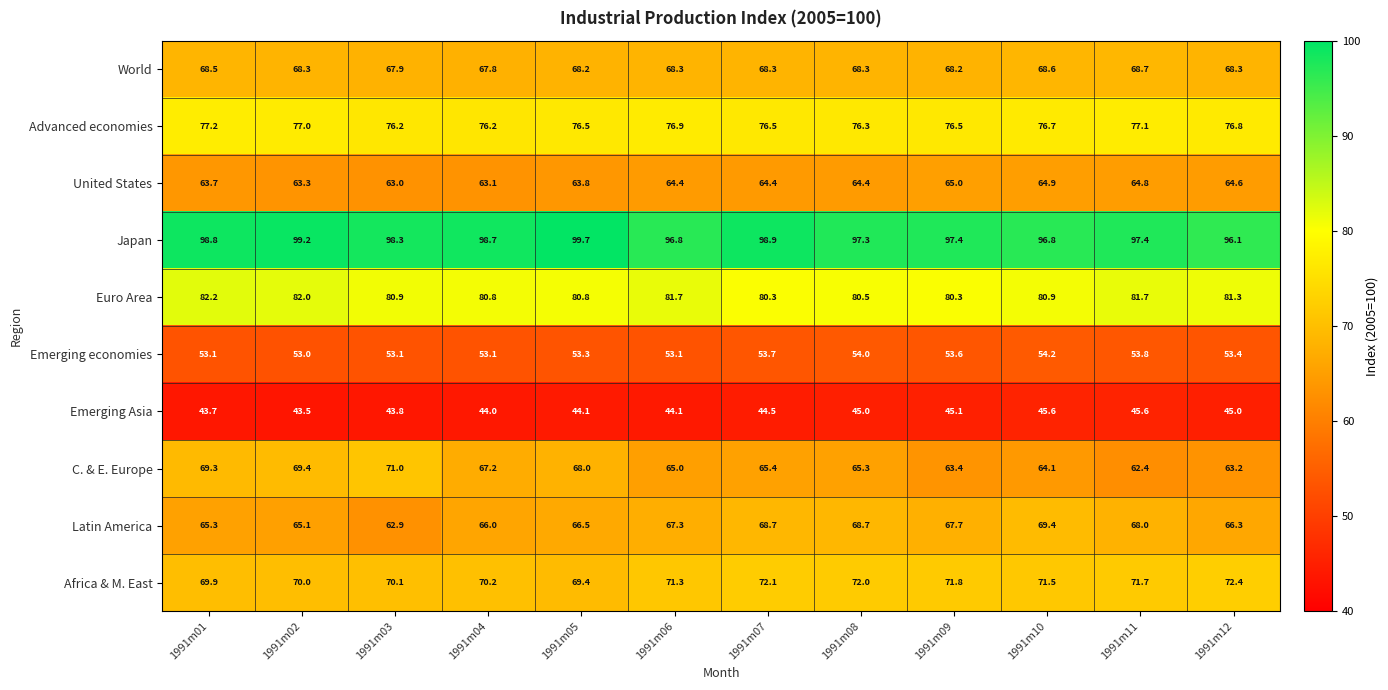

Where is United States nearest to the value 64?

1991m05